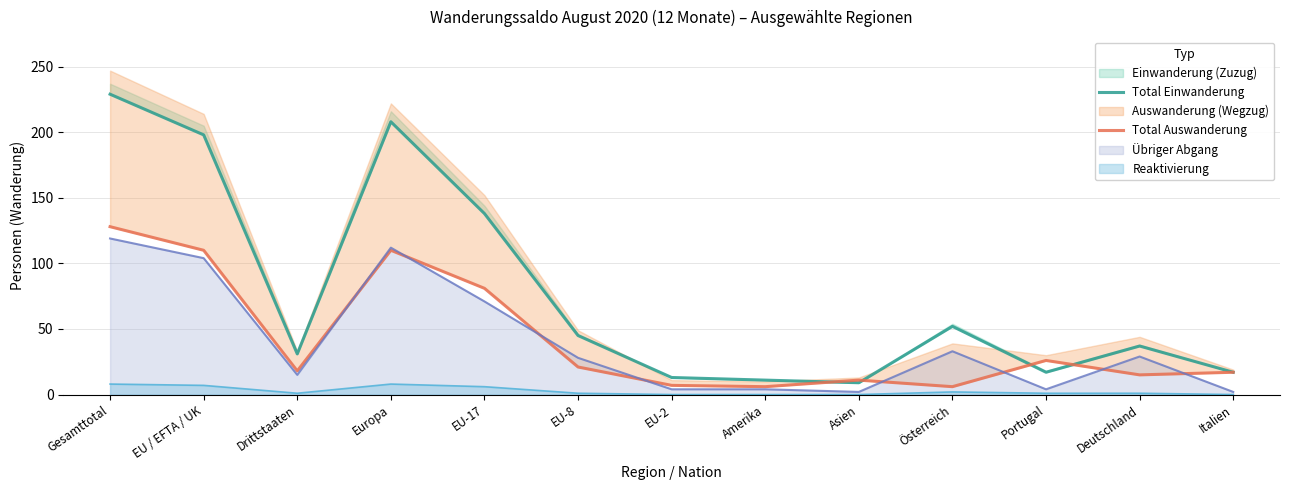

Where is the first local maximum for Total Auswanderung?

Europa